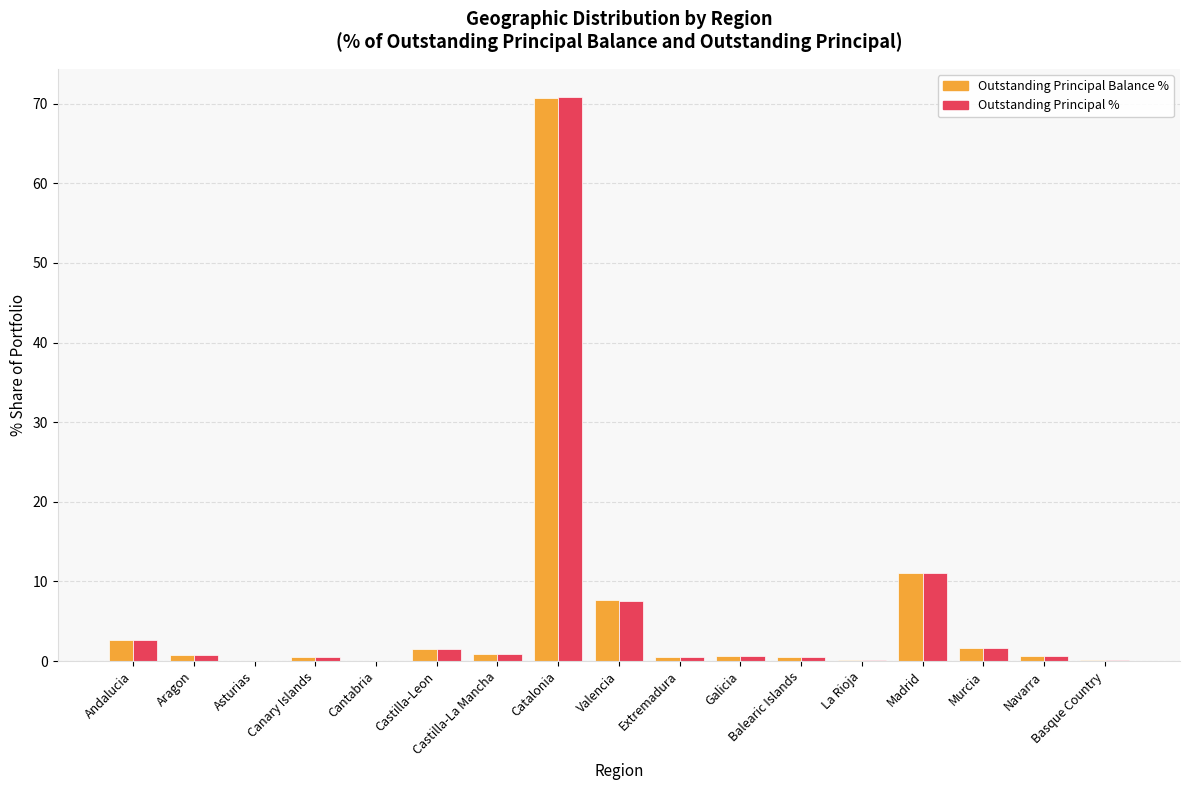

Where is Outstanding Principal % nearest to the value 35?

Madrid